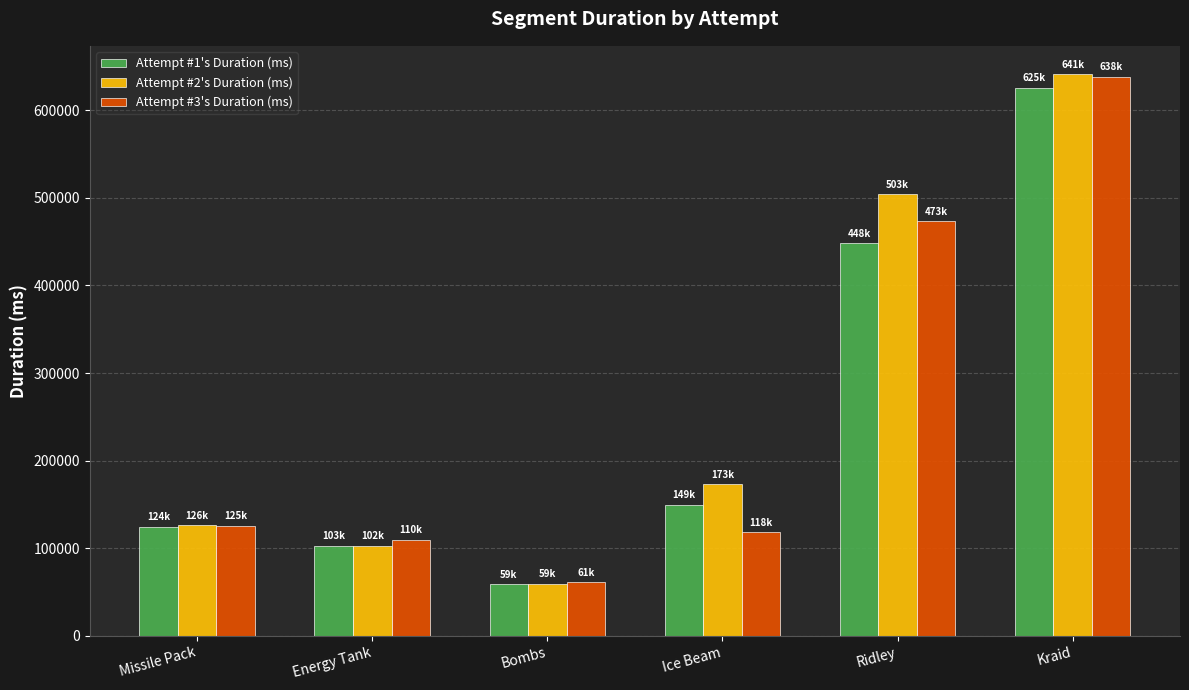

What is the difference between the highest and lowest values at Ridley?

55414